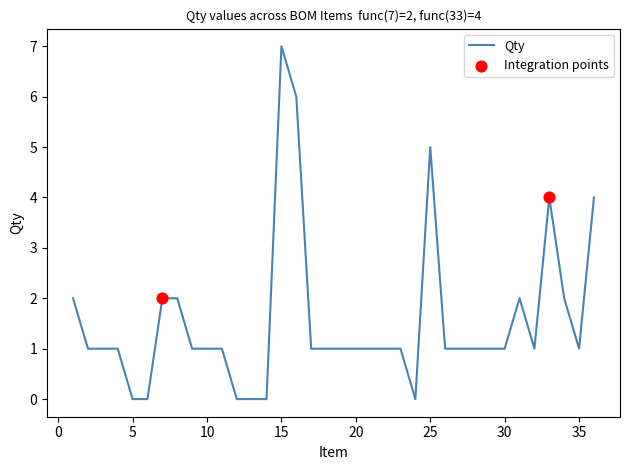

What is the difference between the maximum and minimum values?

7